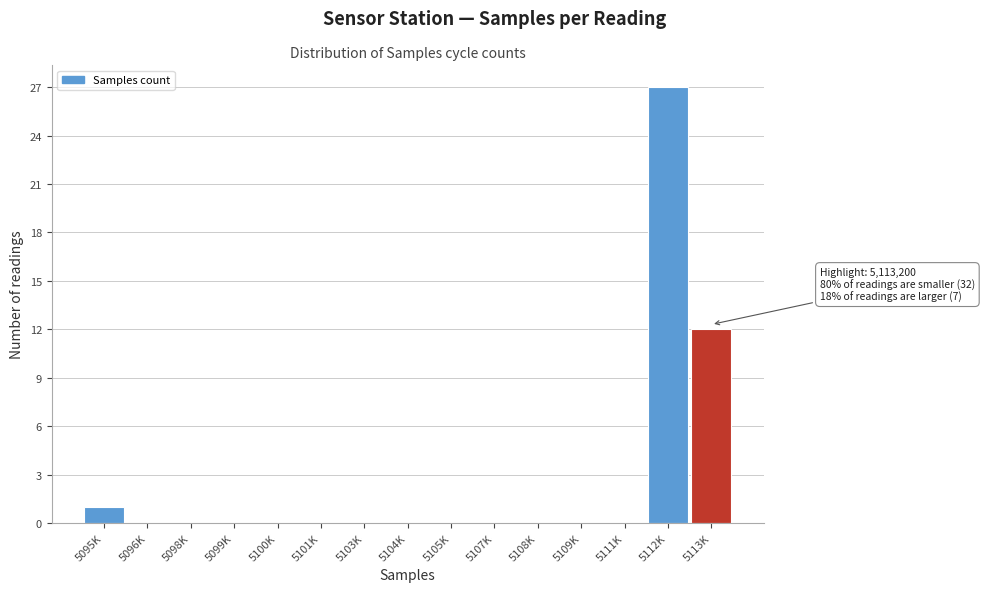

Reading left to right, transcribe all the data shown in this chart.

5095K=1	5096K=0	5098K=0	5099K=0	5100K=0	5101K=0	5103K=0	5104K=0	5105K=0	5107K=0	5108K=0	5109K=0	5111K=0	5112K=27	5113K=12